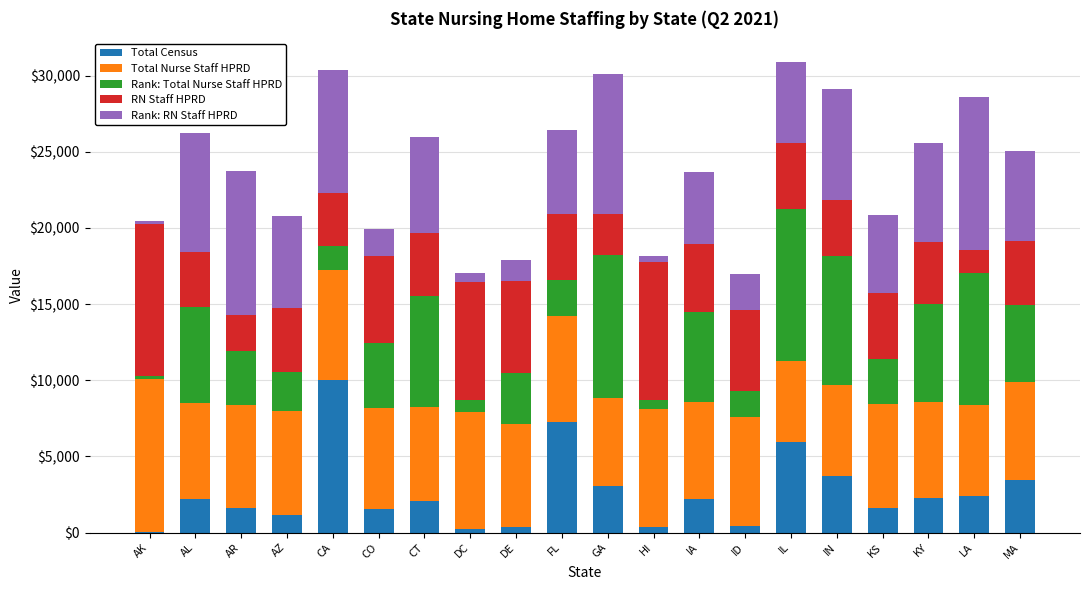

What is the total value across all series at KS?

20848.8